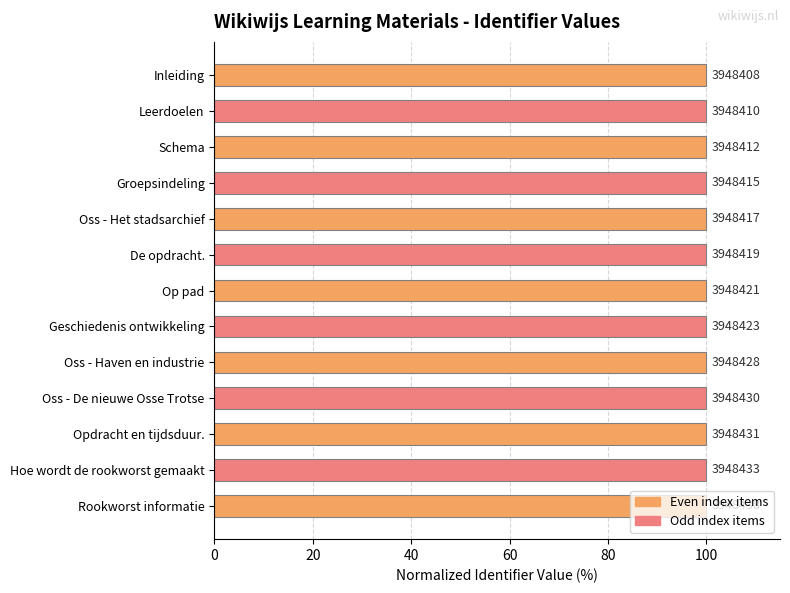

Are the bars horizontal?

Yes